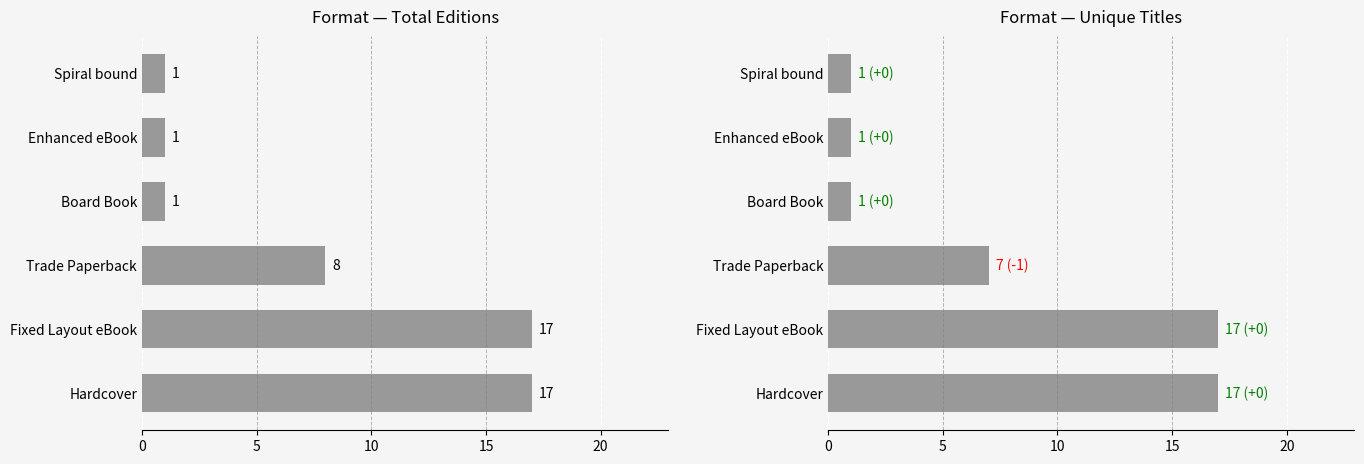

Between 10 and 20, which is larger?

10